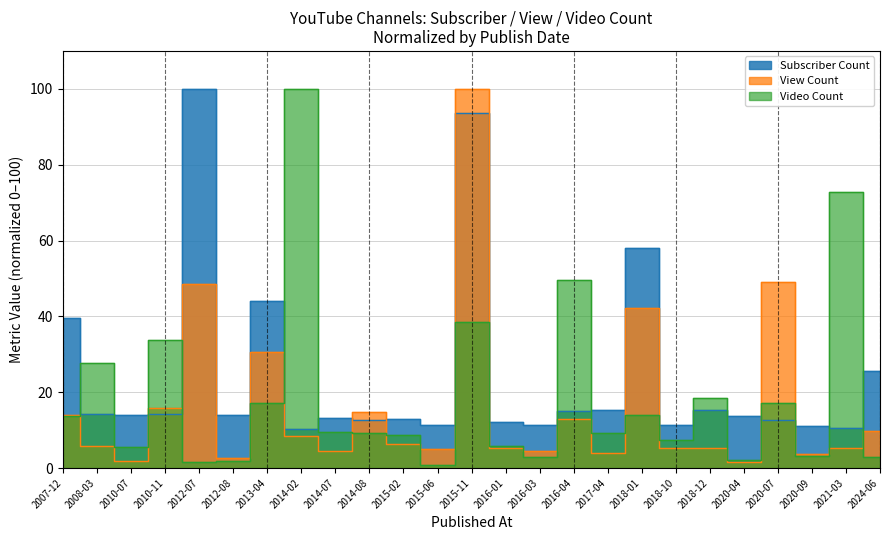

How many interior local valleys does the Video Count series have?

8